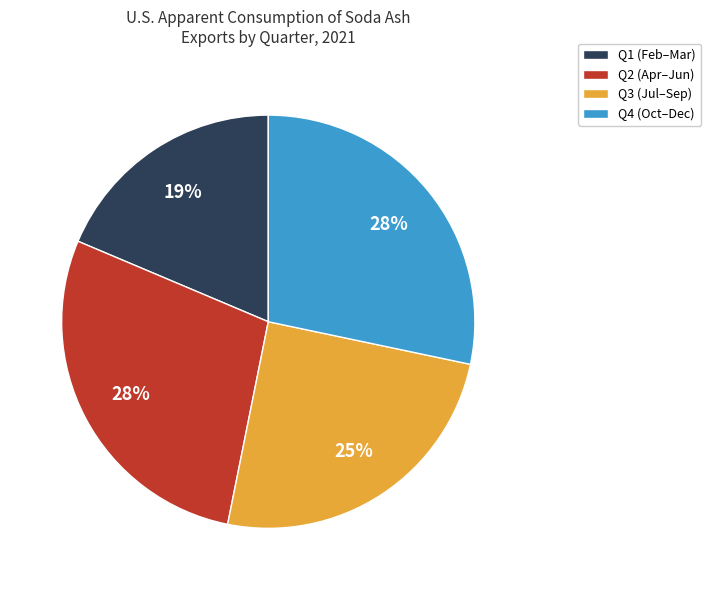

Is it true that Q4 (Oct–Dec) is 28% of the pie?

True